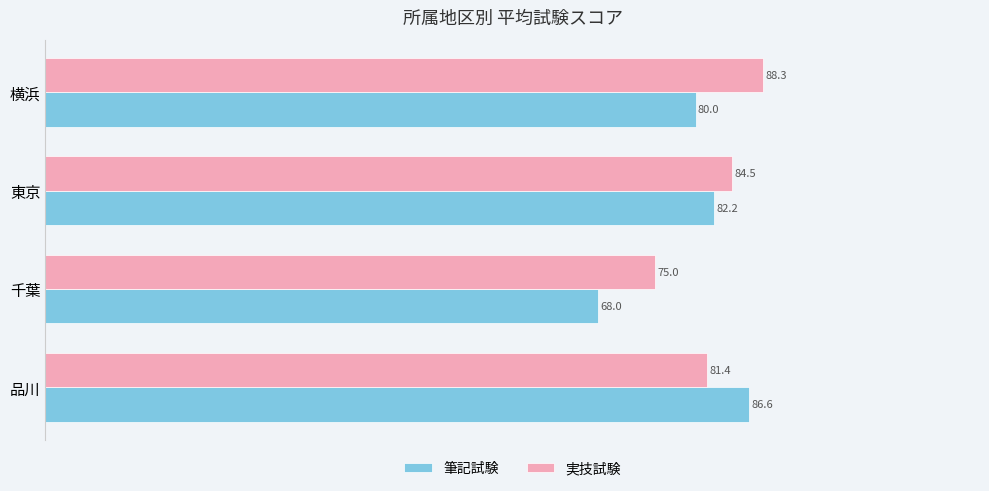

The value of 筆記試験 at 千葉 is 68.0. True or false?

True